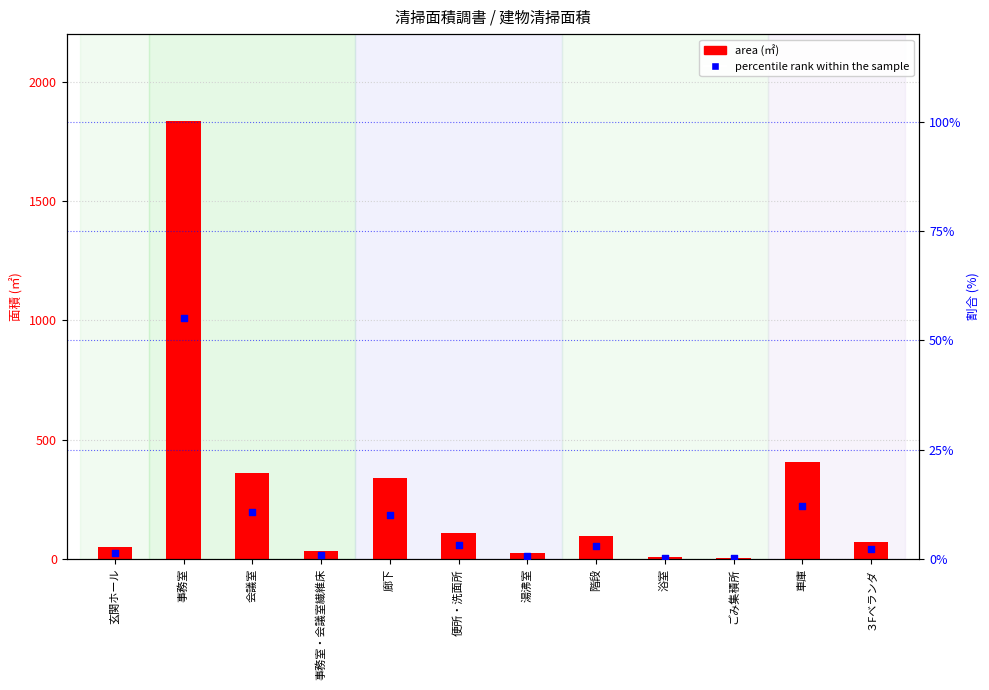

Which series contains the highest Y value?

area